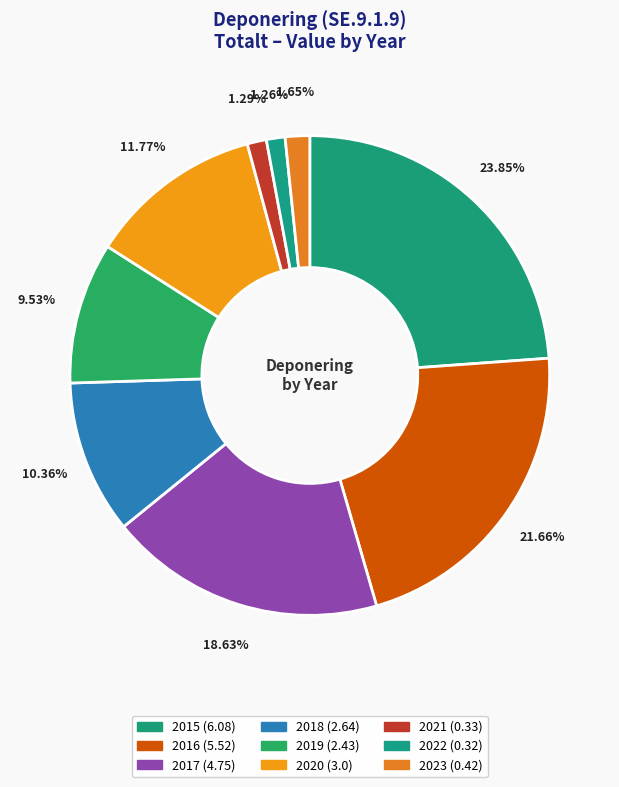

Is the sum of 2015 and 2023 greater than half?

No